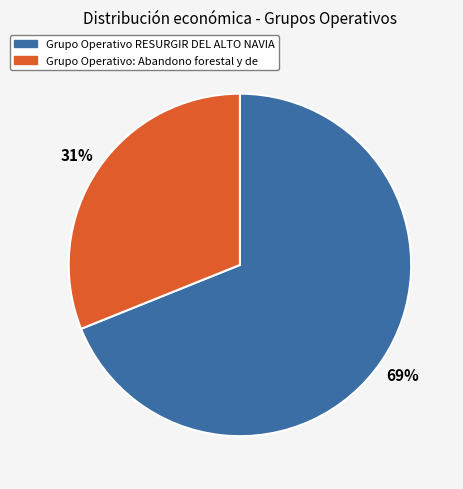

Does Grupo Operativo RESURGIR DEL ALTO NAVIA account for over 50% of the chart?

Yes